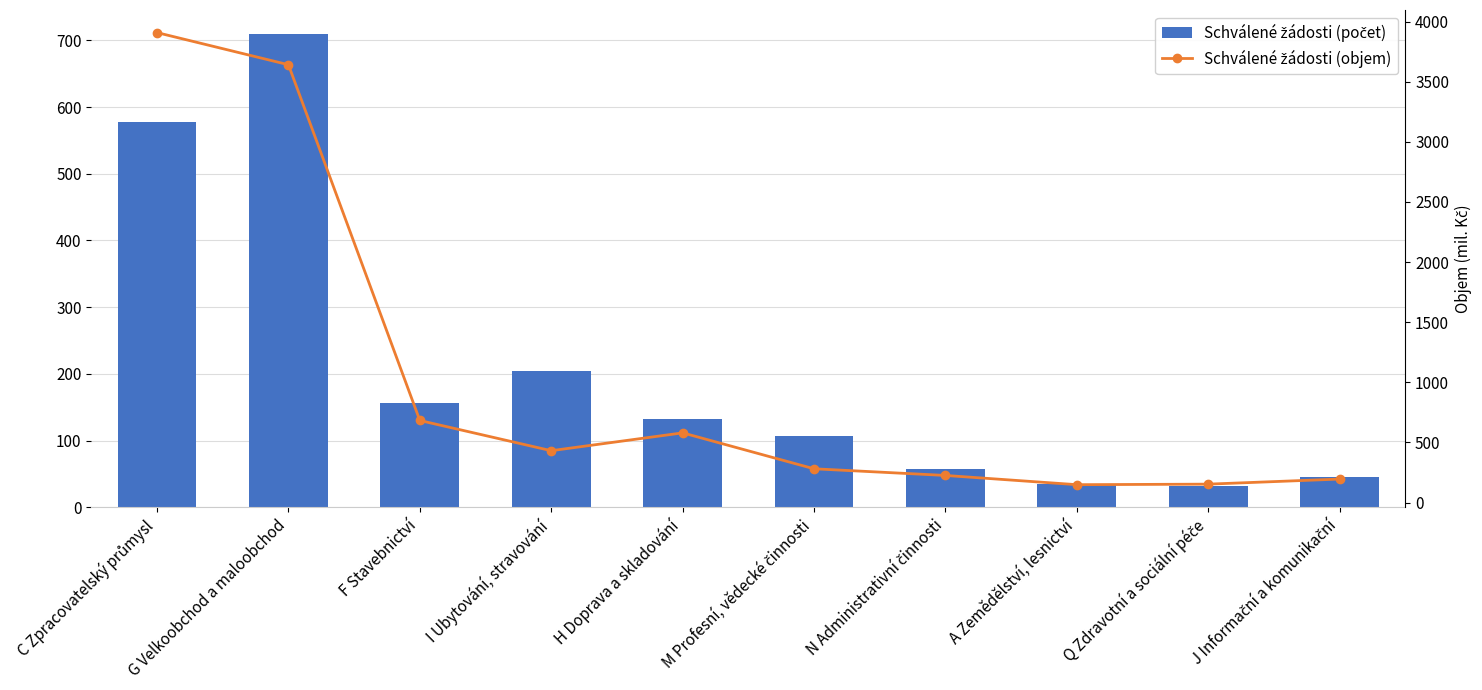

What is the difference between the Schválené žádosti (počet) values at H Doprava a skladování and A Zemědělství, lesnictví?

98.0